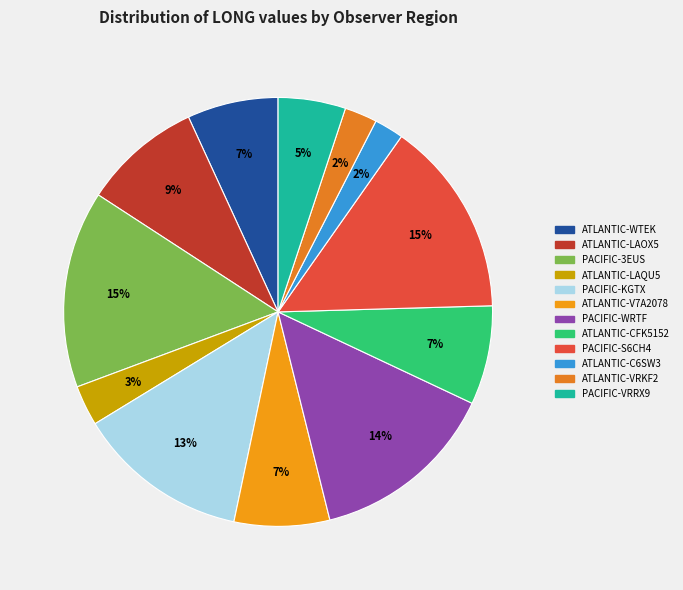

Count the number of slices in the pie.

12